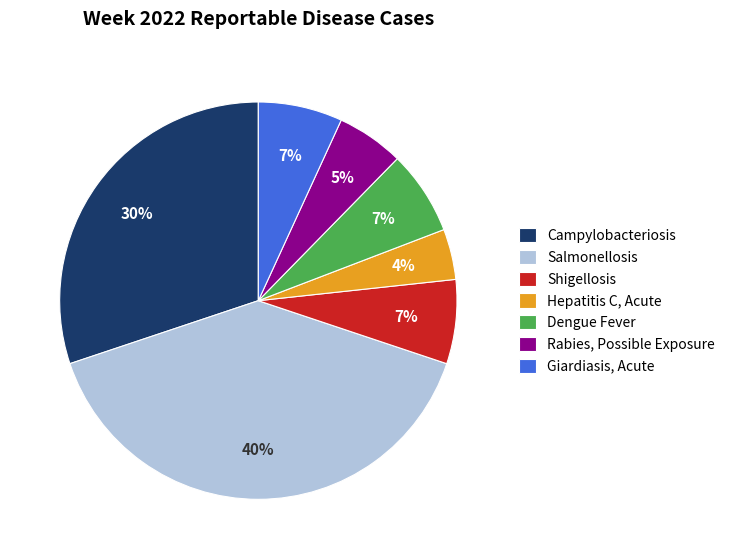

What is the ratio of the value at Dengue Fever to the value at Giardiasis, Acute?

1.0